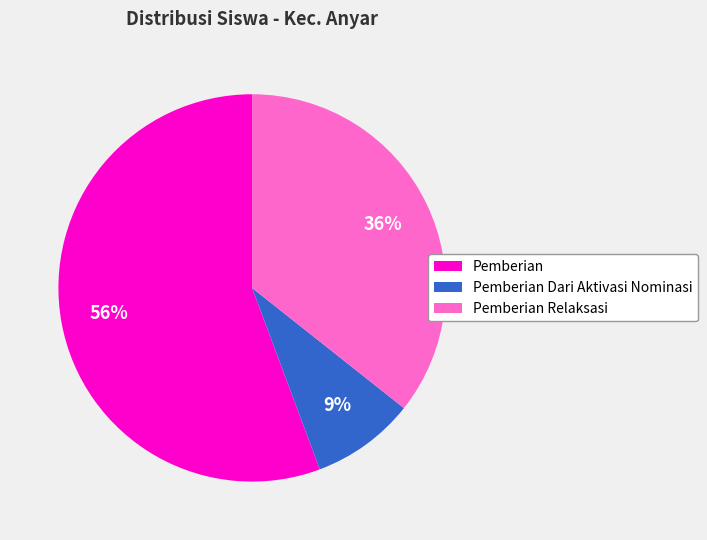

To the nearest percent, what is the average slice percentage?

33%